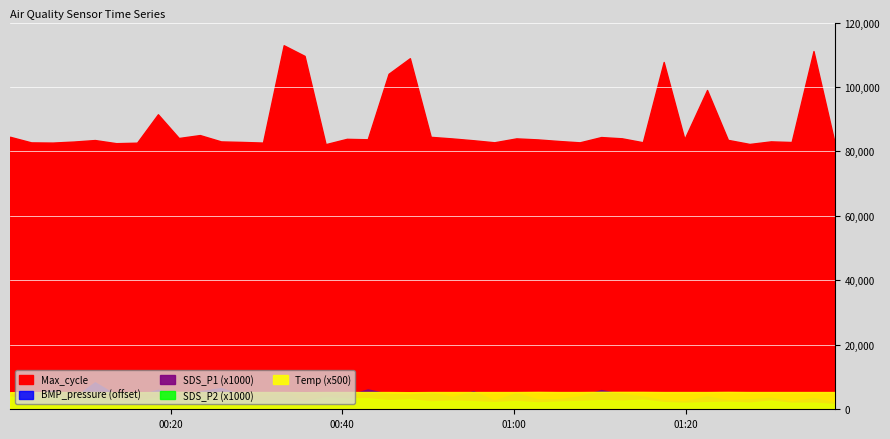

What is the label of the 6th point from the left?

2024/02/10 00:13:39